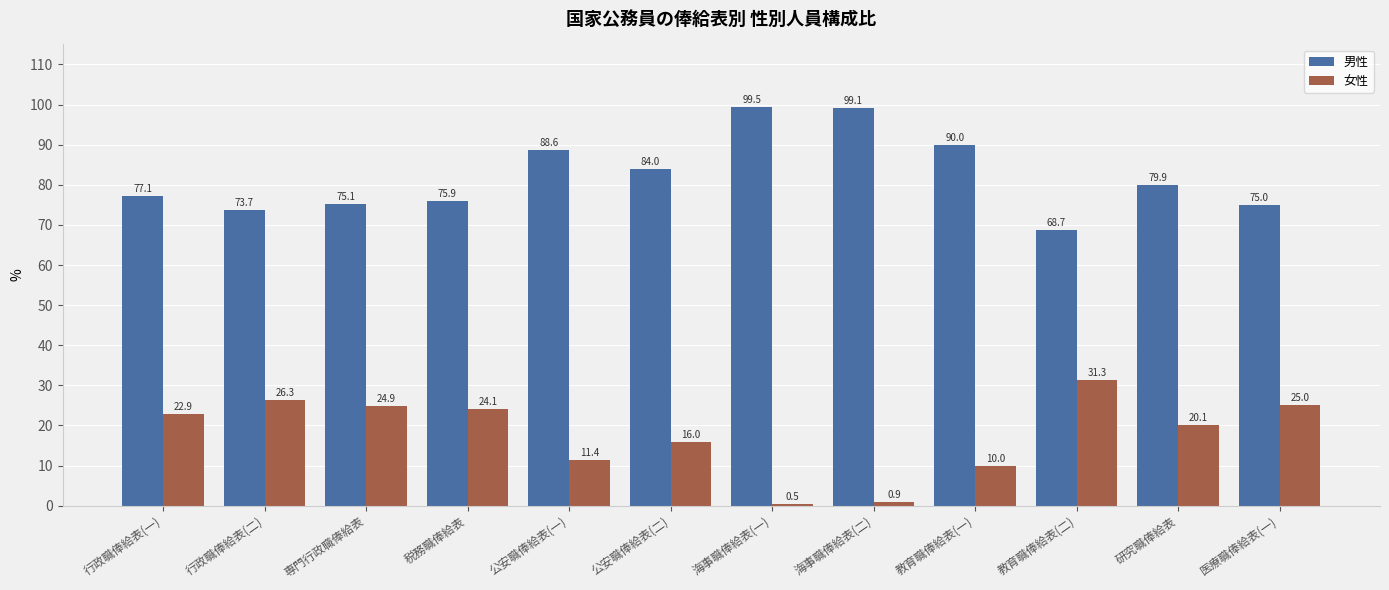

What is the sum of the 男性 values at 専門行政職俸給表 and 公安職俸給表(一)?

163.7